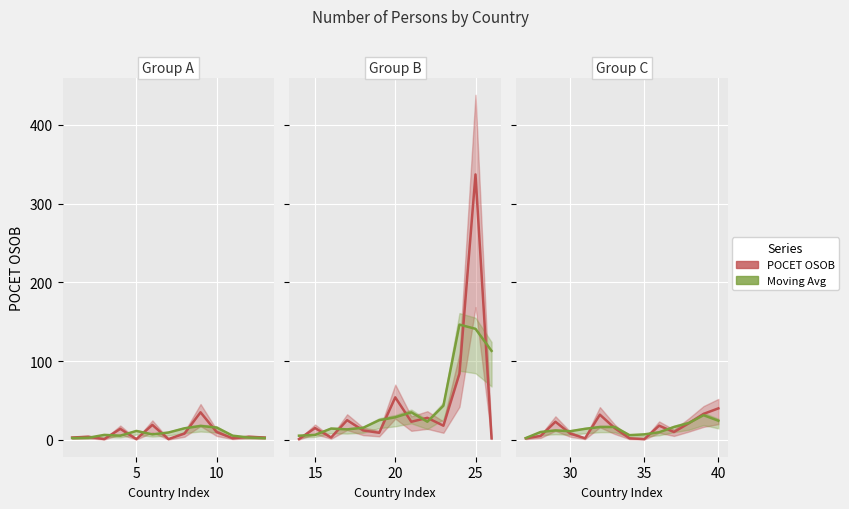

Rank the series at 40 from highest to lowest value.

POCET OSOB, Moving Avg